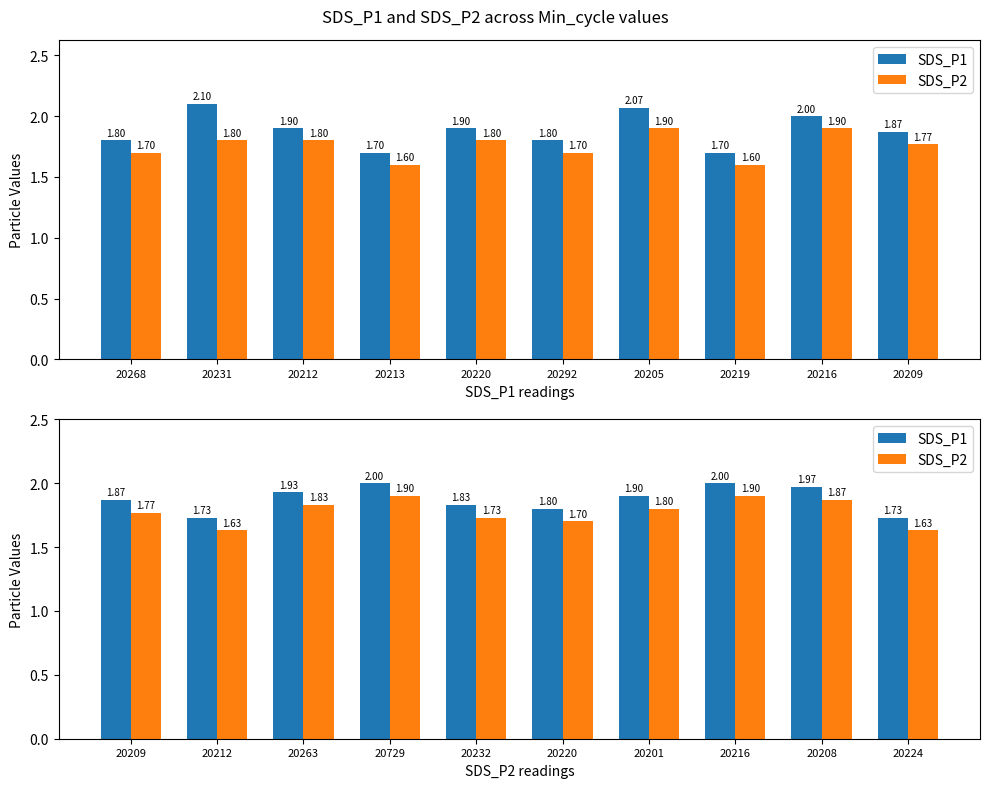

Rank the series by their maximum value, from lowest to highest.

SDS_P2, SDS_P1